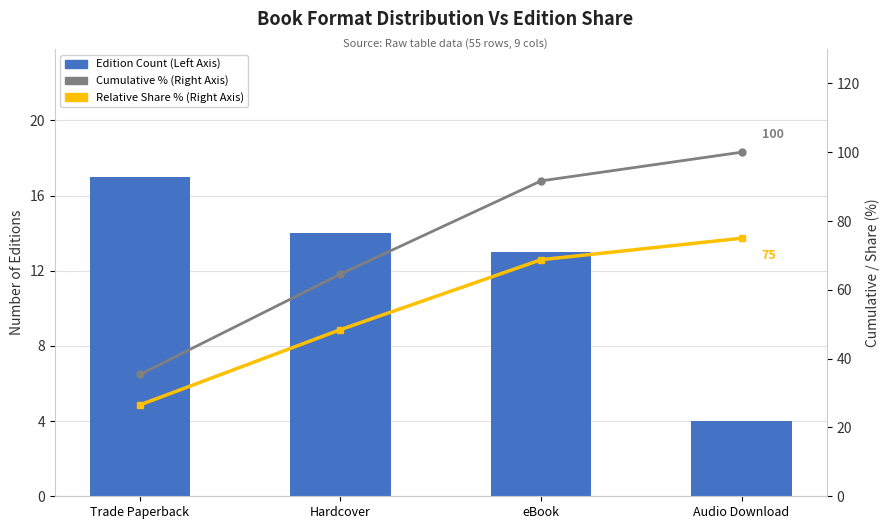

Reading right to left, what are all the values shown in this chart?

Edition Count (Left Axis): Audio Download=4.0	eBook=13.0	Hardcover=14.0	Trade Paperback=17.0
Cumulative % (Right Axis): Audio Download=100.0	eBook=91.7	Hardcover=64.6	Trade Paperback=35.4
Relative Share % (Right Axis): Audio Download=75.0	eBook=68.8	Hardcover=48.4	Trade Paperback=26.6